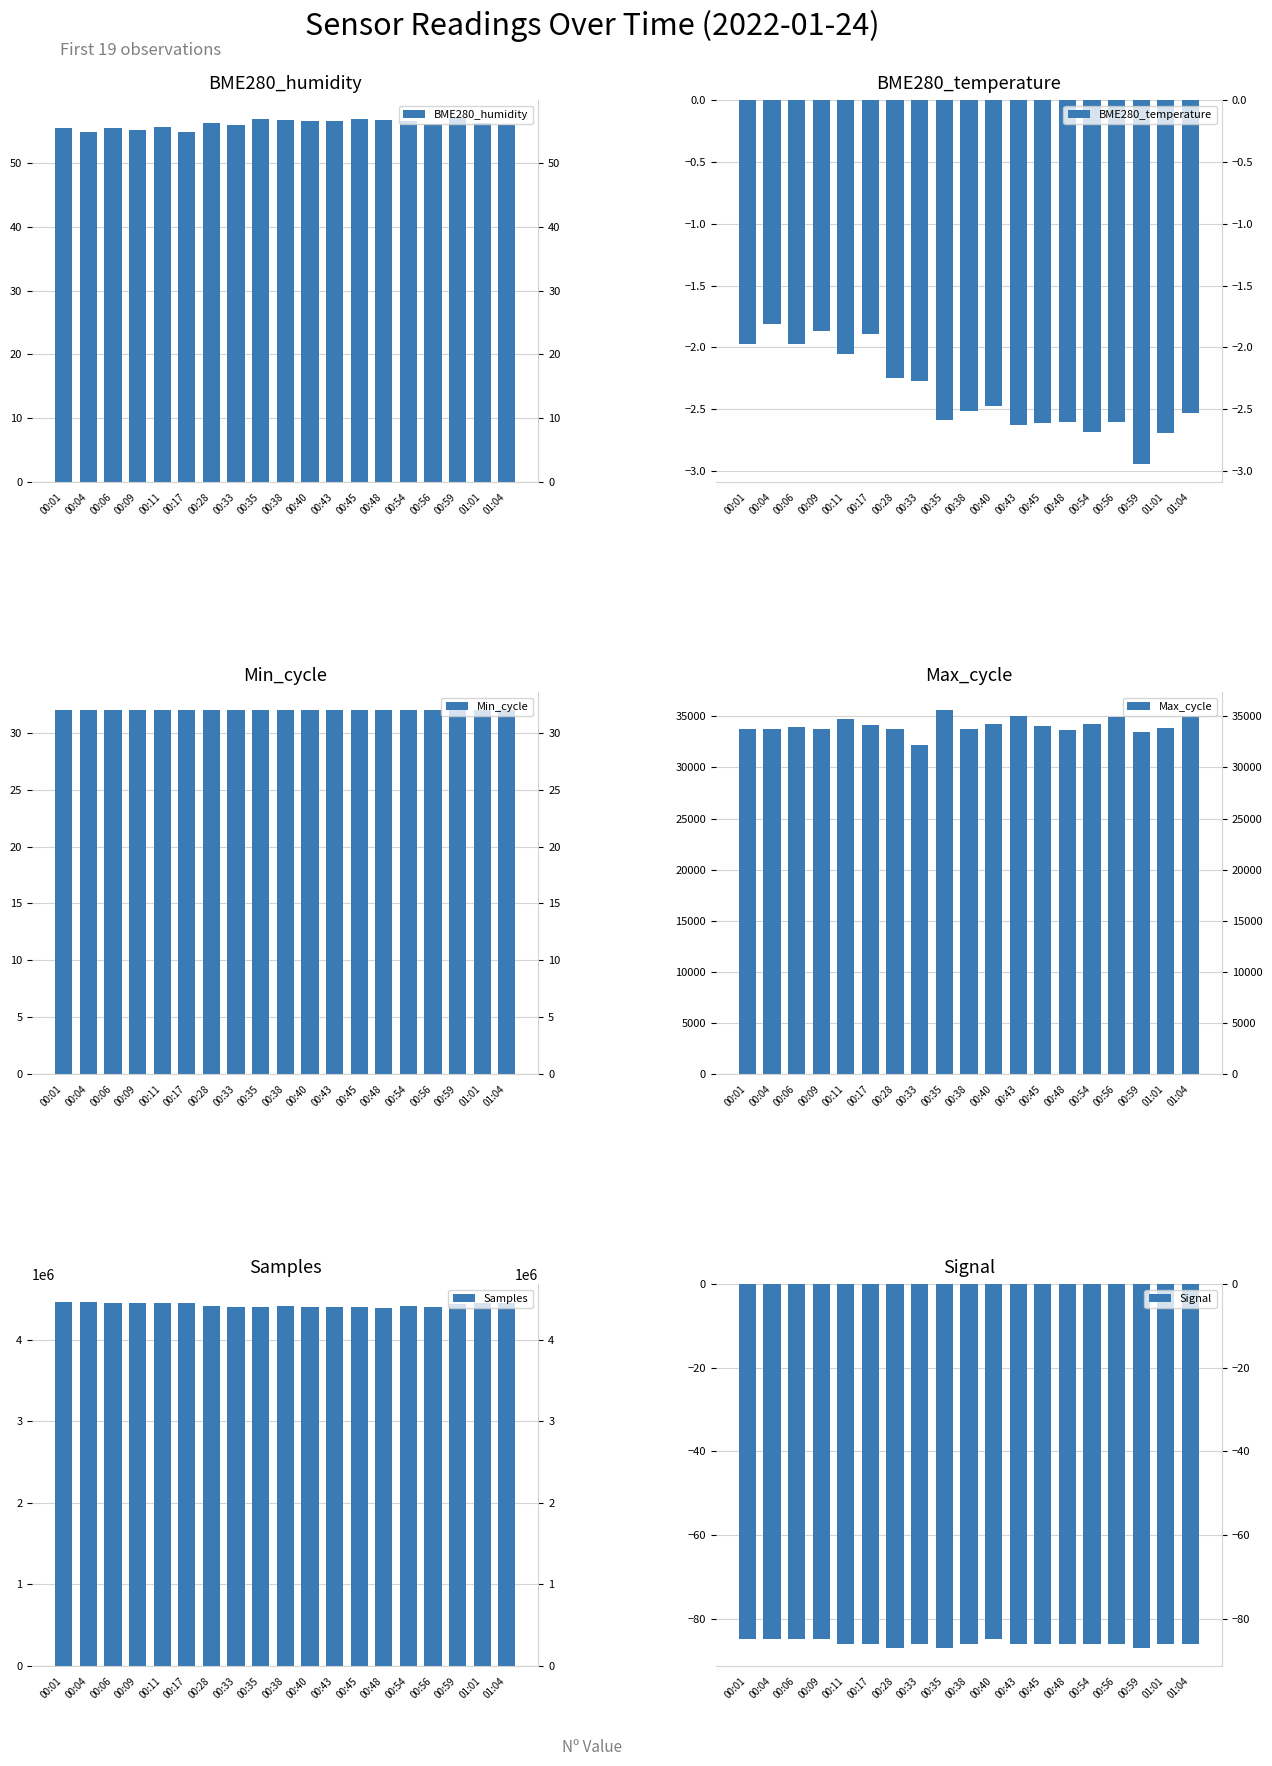

Which series has the largest total across all categories?

Samples